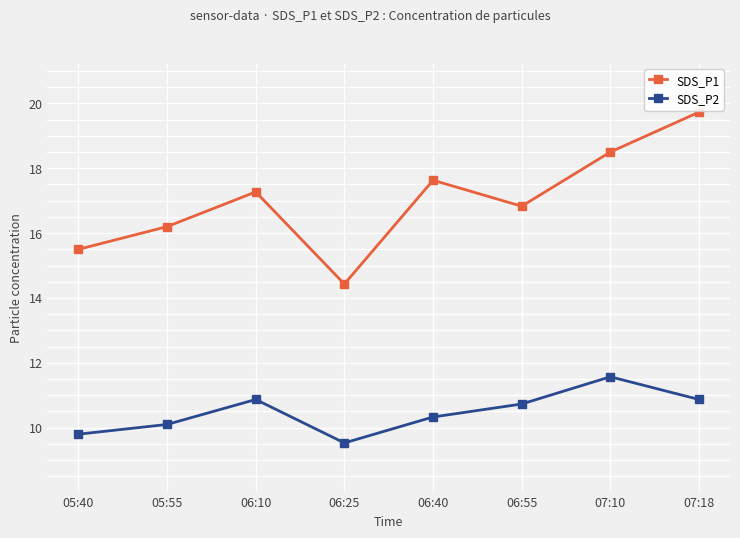

Which series has the widest spread of values?

SDS_P1